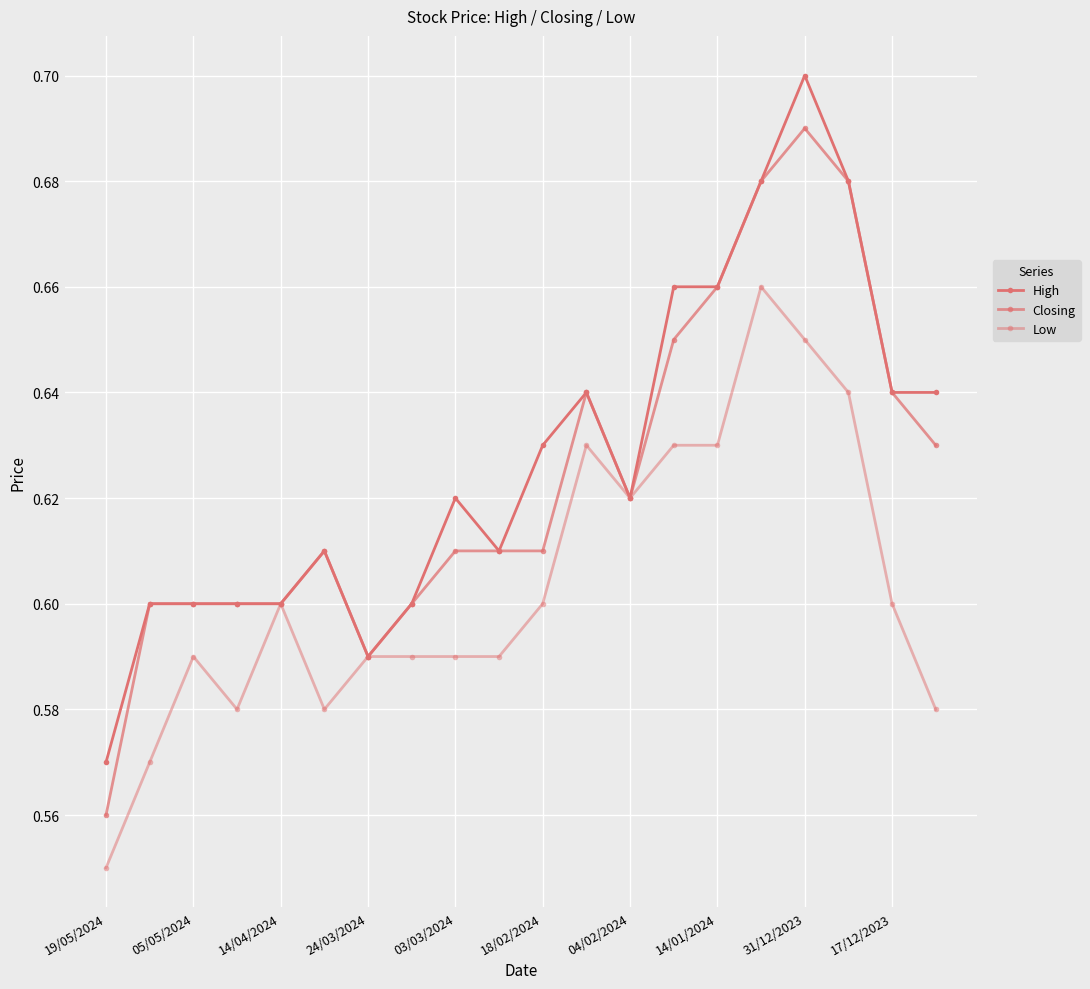

Count the number of data series in this chart.

3